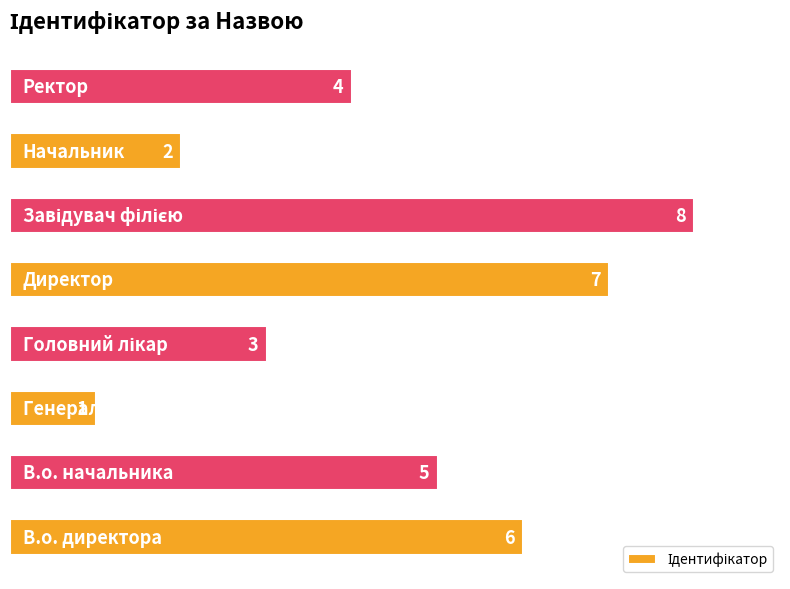

How many values are between 3 and 7?

5